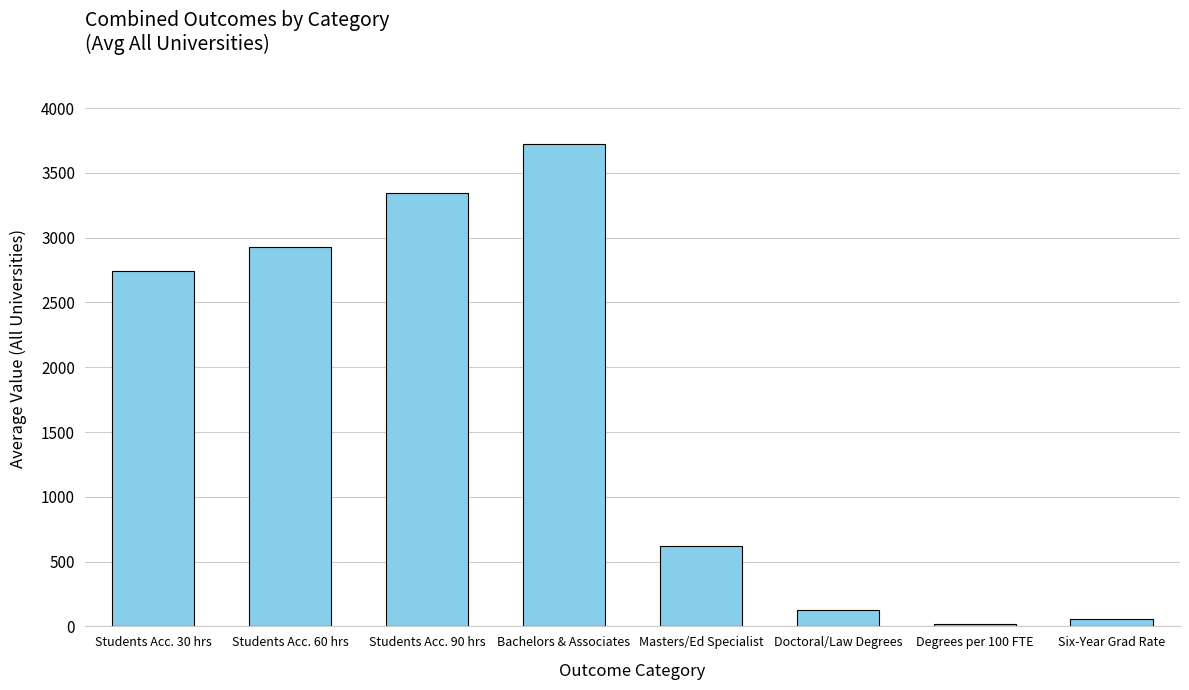

True or false: the data shows 125.4 at Doctoral/Law Degrees.

True